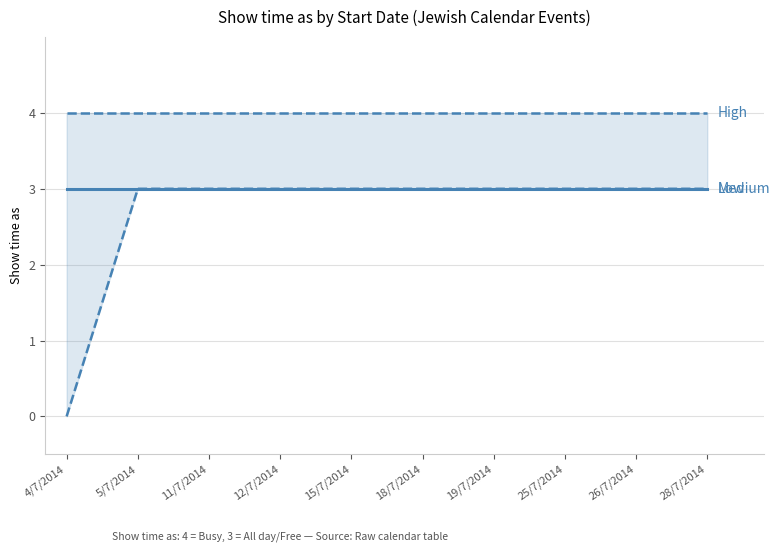

At 18/7/2014, list the series in order from smallest to largest.

Medium, Low, High